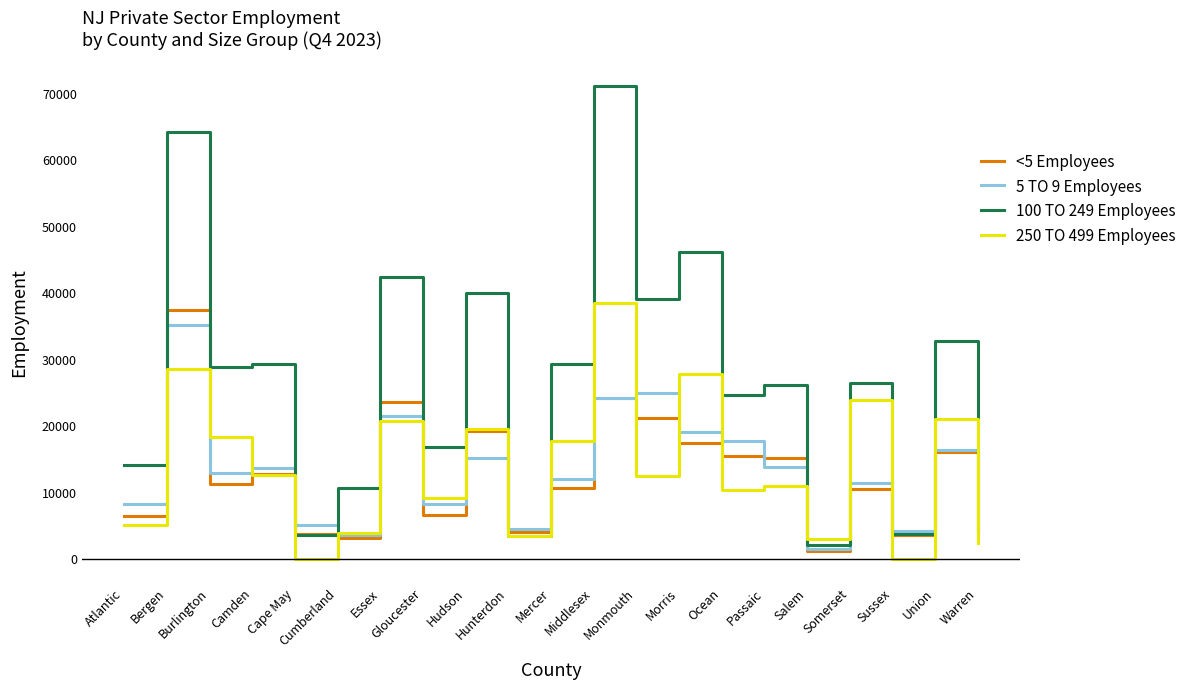

At which category is the sum across all series the highest?

Bergen